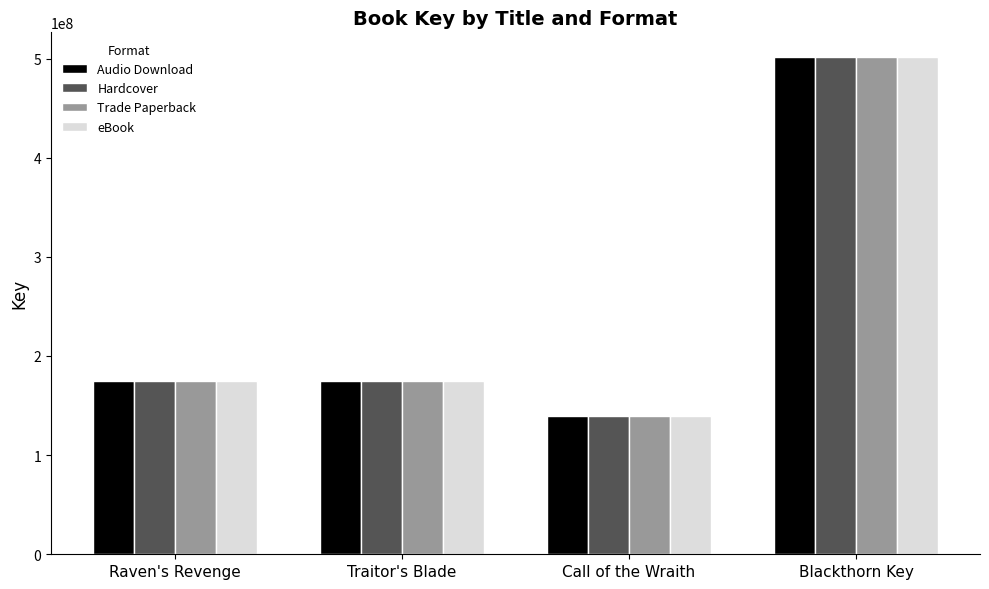

How many series are shown in this chart?

4